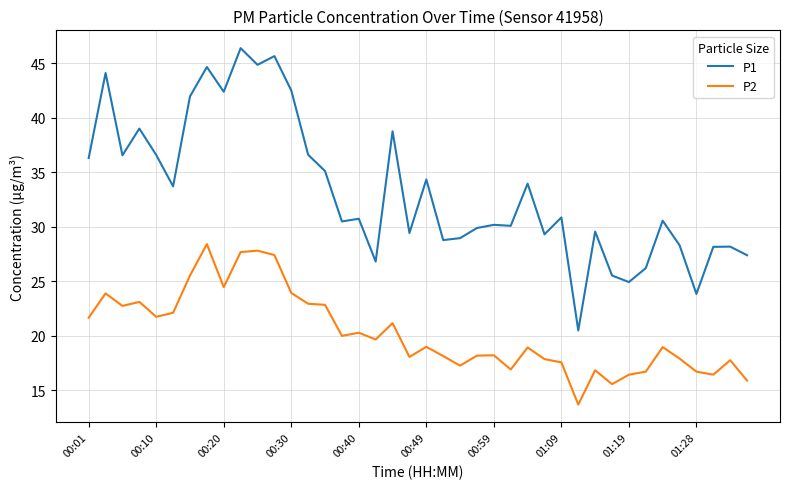

What is the difference between the maximum and minimum values in the P2 series?

14.7